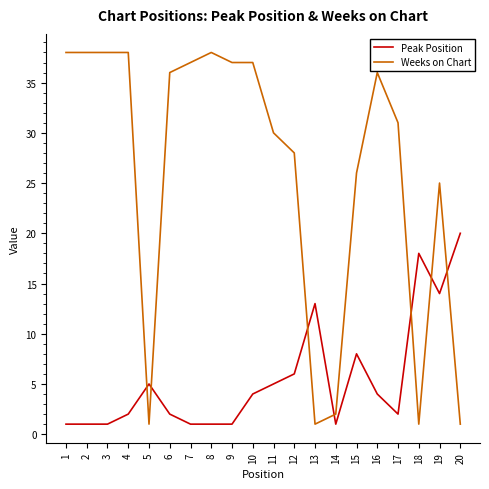

What is the difference between the Weeks on Chart values at 20 and 6?

35